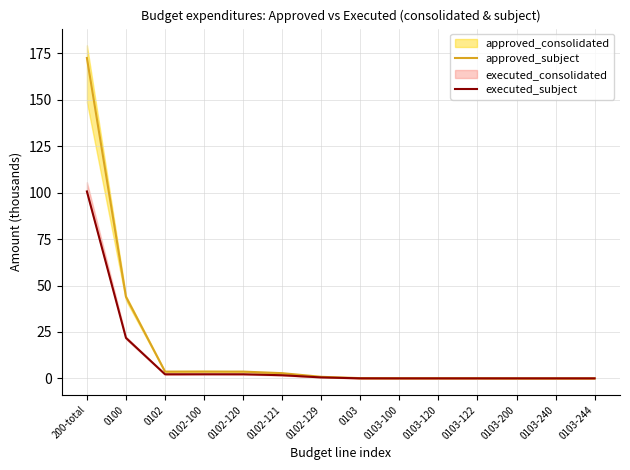

What is the sum of all executed_subject values?

131.4